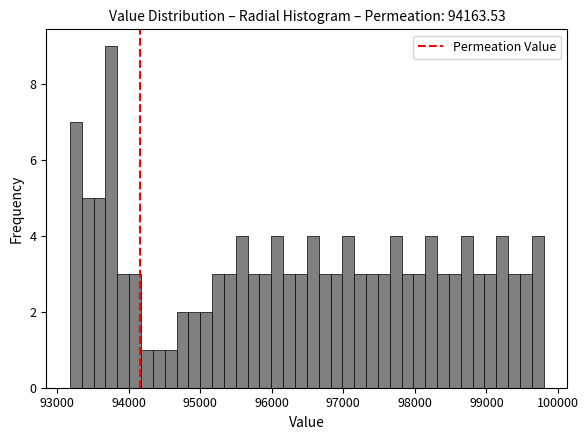

Around what value on the x-axis is the tallest bar? Give the approximate position of its centre, as read against the axis.

93800